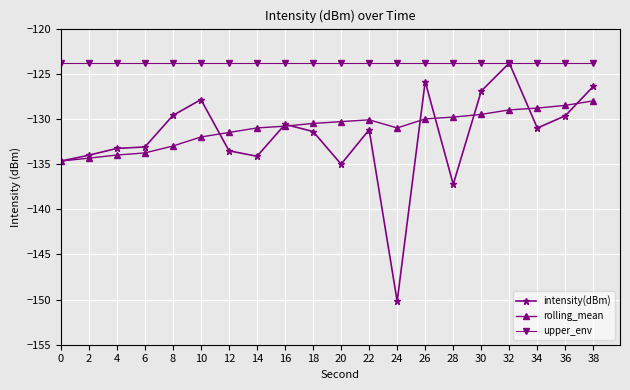

What is the sum of all intensity(dBm) values?

-2639.5